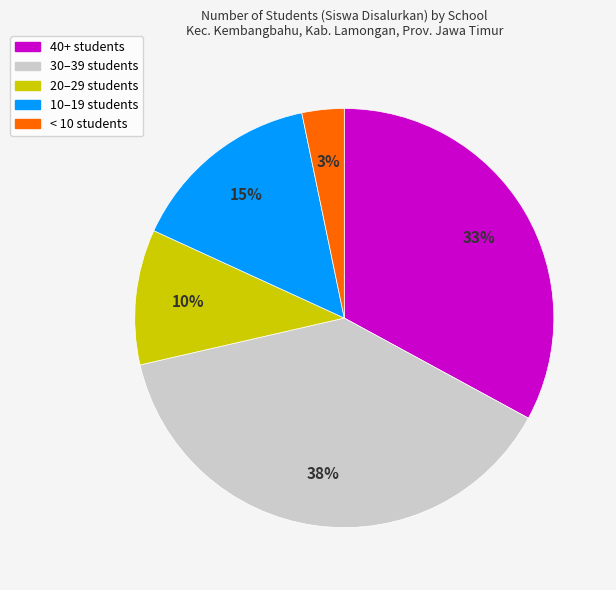

Which slice is the smallest?

< 10 students